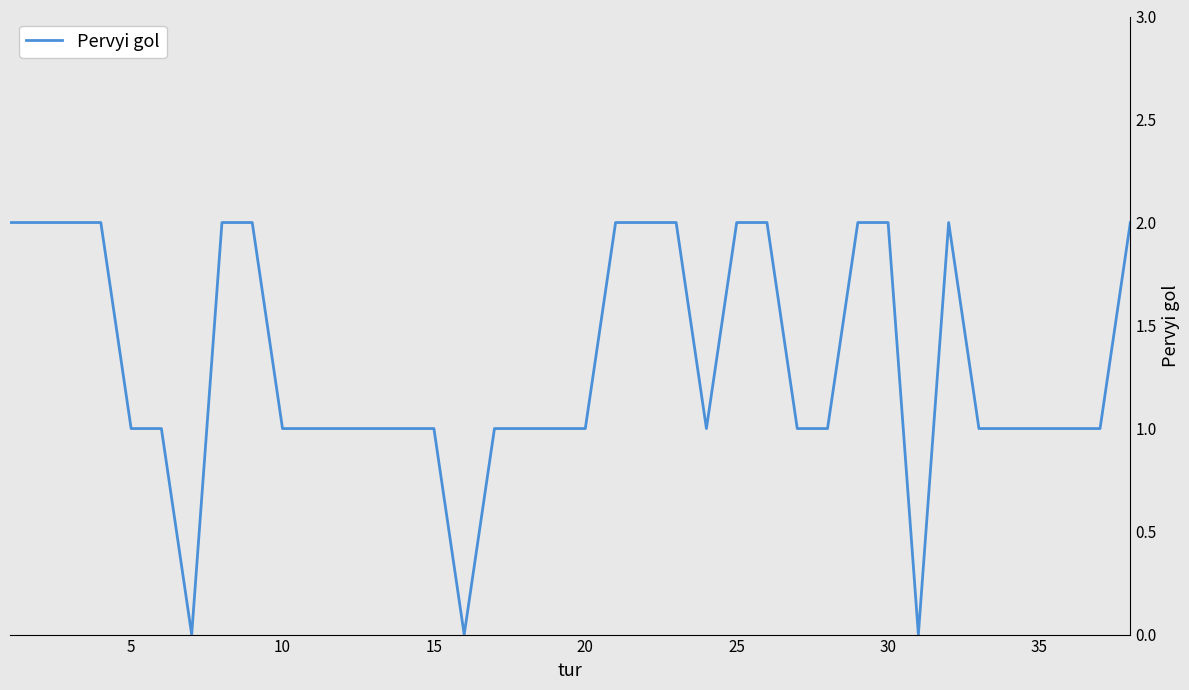

How many lines are shown in the chart?

1